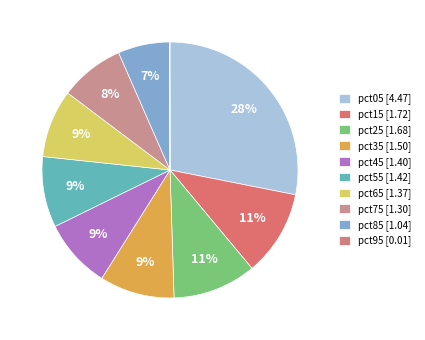

What percentage do pct05 and pct65 together represent?

36.7%